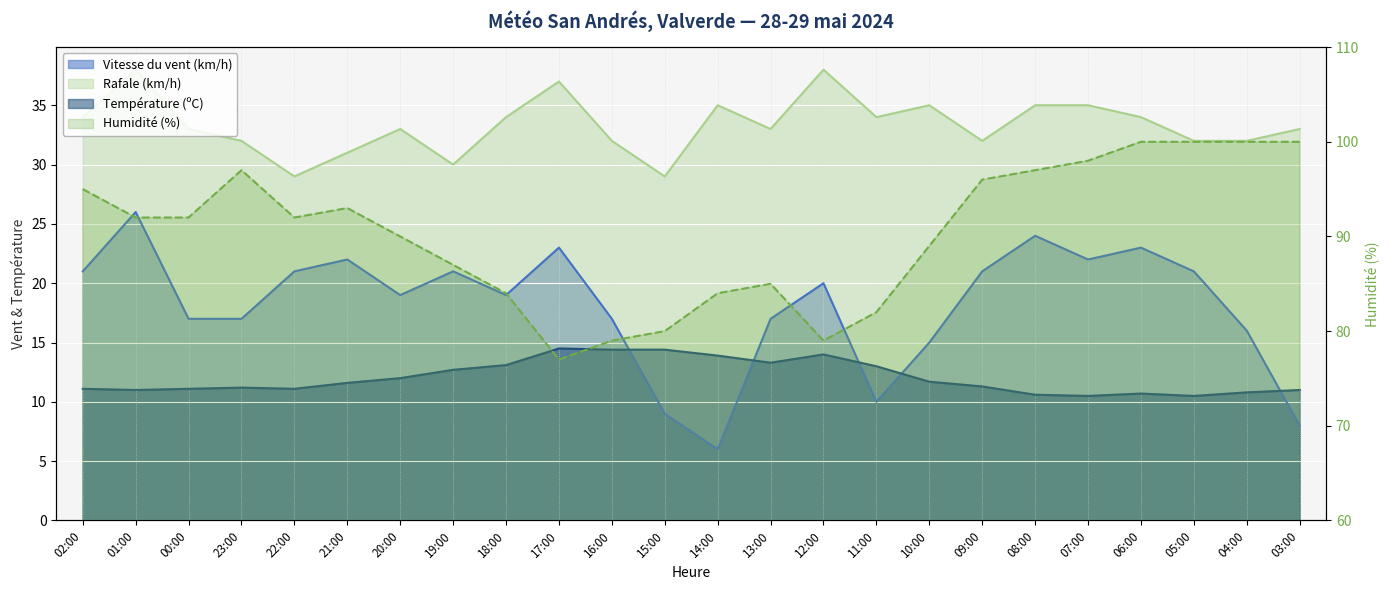

List the series in order of their peak value, highest first.

Humidité (%), Rafale (km/h), Vitesse du vent (km/h), Température (ºC)